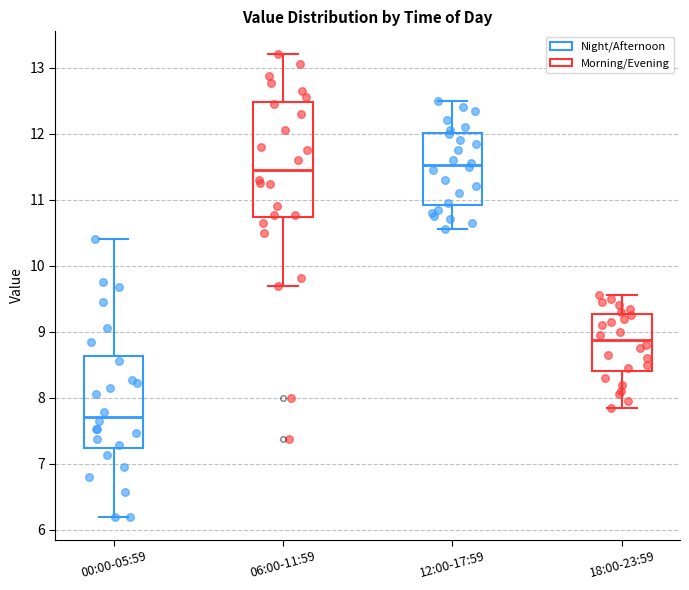

Where does the median line of the box for 00:00-05:59 sit on the y-axis? The values are not printed on the chart, so give them approximately, as read against the axis.

7.7